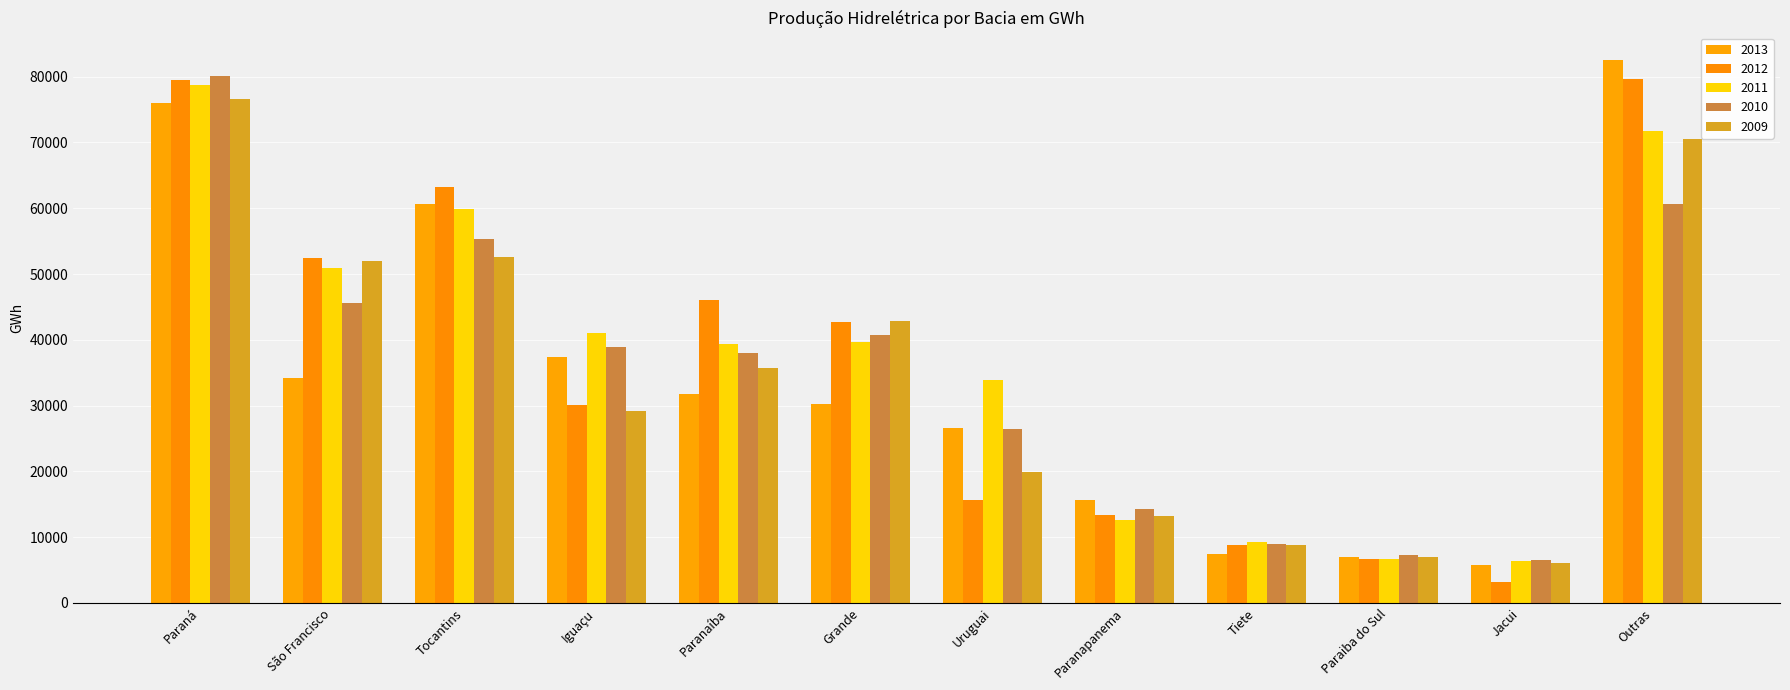

Is the value of 2010 at Paraiba do Sul greater than the value of 2012 at Tiete?

No